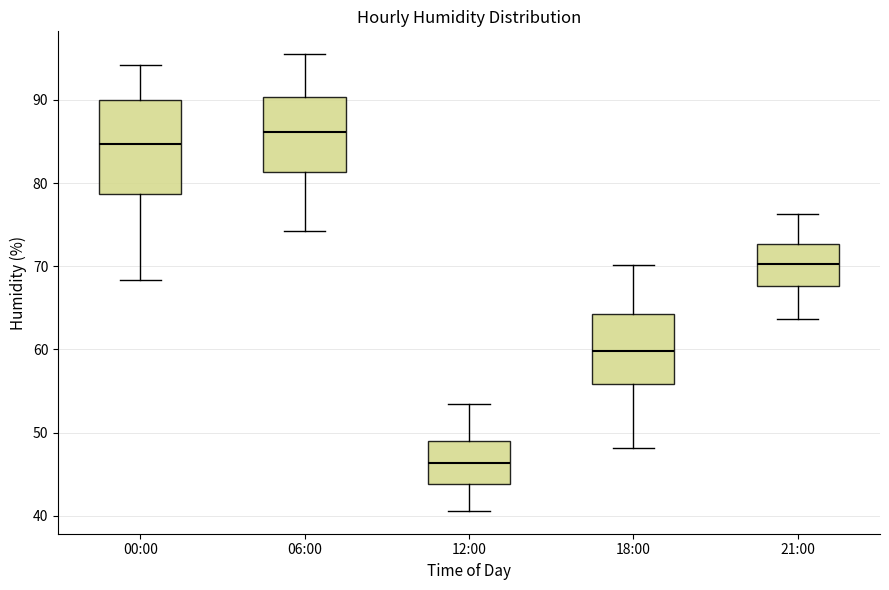

Where does the lower whisker of the box for 00:00 end on the y-axis? The values are not printed on the chart, so give them approximately, as read against the axis.

68